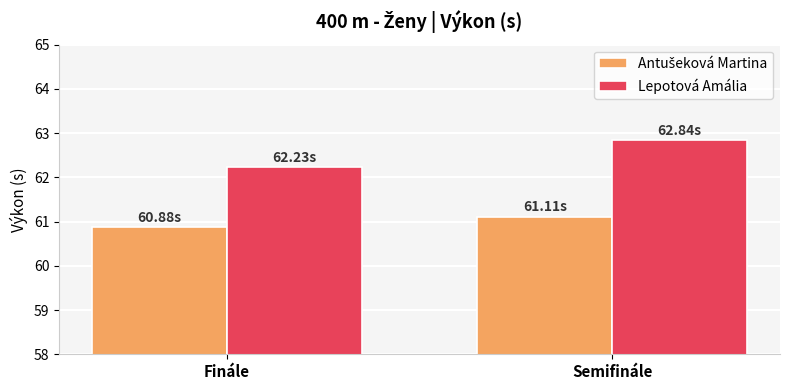

True or false: Lepotová Amália has a value of 36.7 at Semifinále.

False